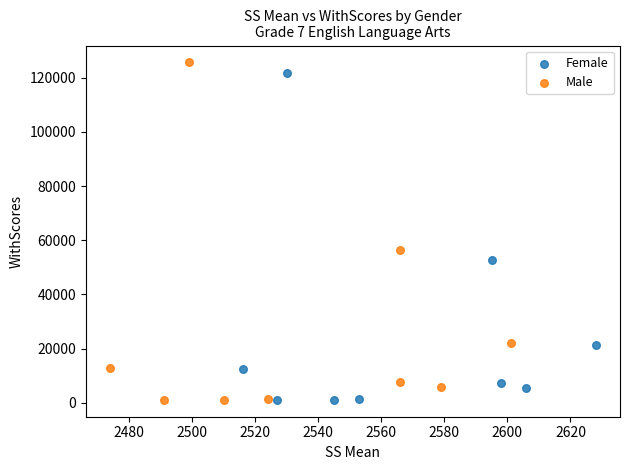

Which series has the largest Y range (max minus min)?

Male